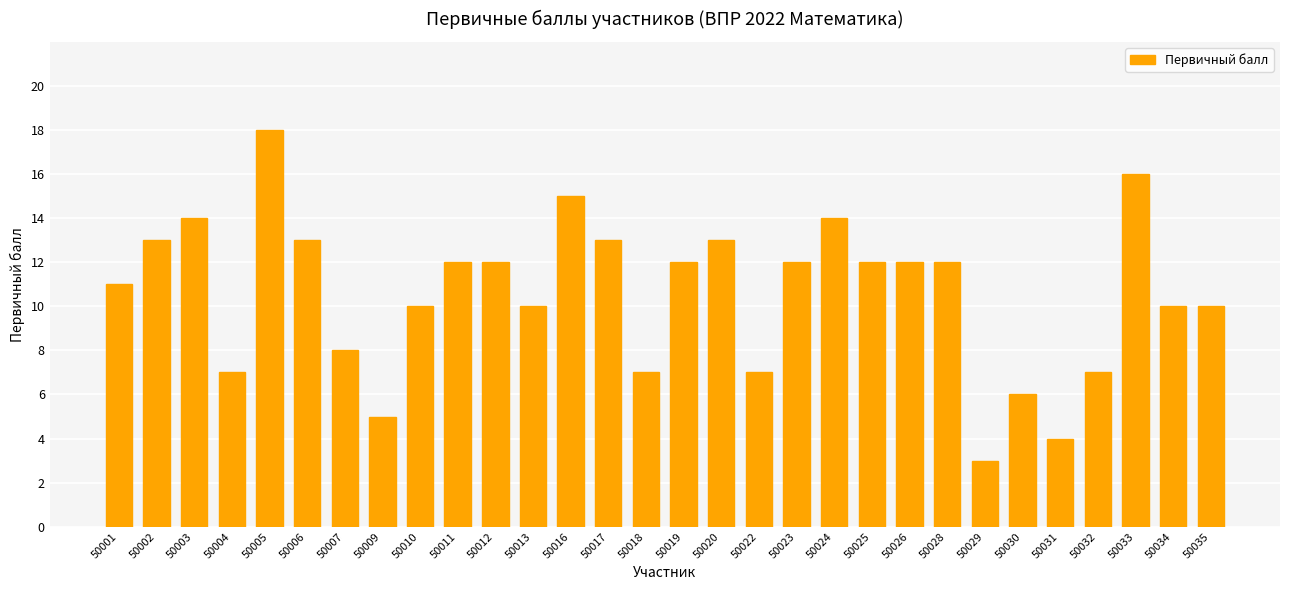

Are the bars grouped side by side (vs. stacked)?

No